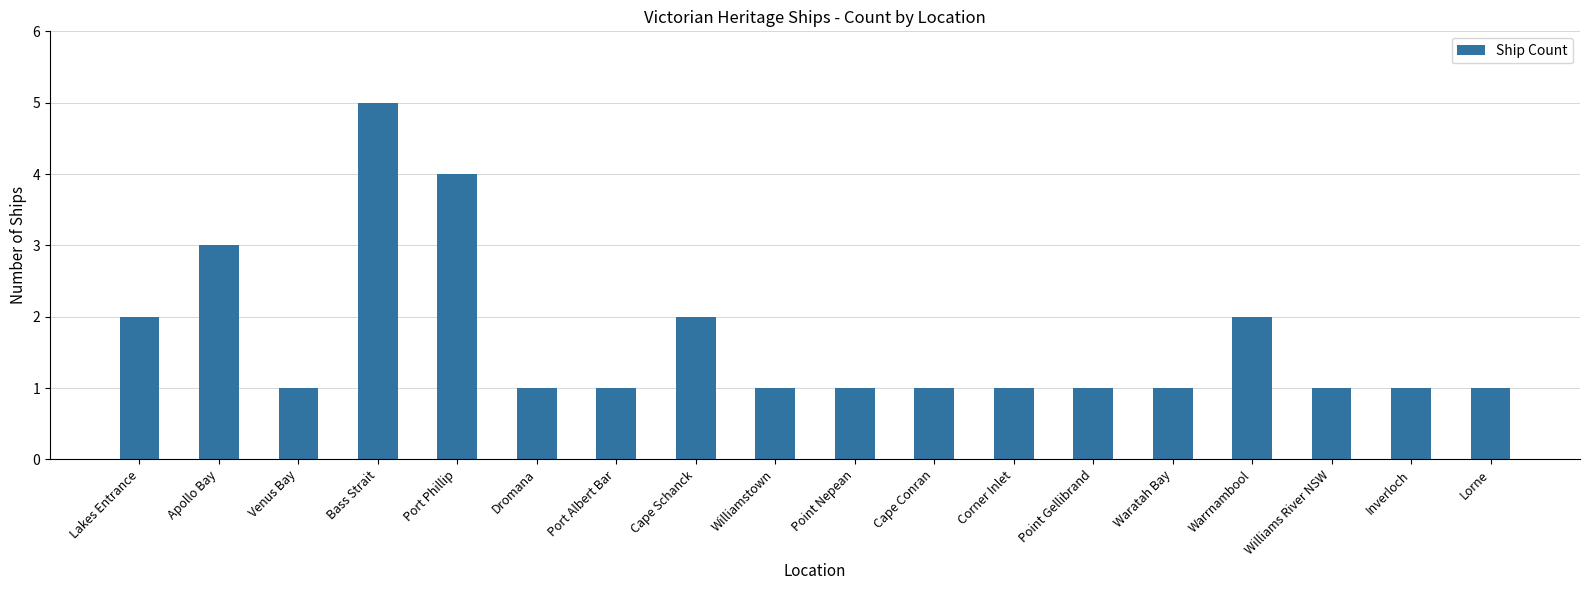

Reading right to left, list all the values displayed in this chart.

Lorne=1	Inverloch=1	Williams River NSW=1	Warrnambool=2	Waratah Bay=1	Point Gellibrand=1	Corner Inlet=1	Cape Conran=1	Point Nepean=1	Williamstown=1	Cape Schanck=2	Port Albert Bar=1	Dromana=1	Port Phillip=4	Bass Strait=5	Venus Bay=1	Apollo Bay=3	Lakes Entrance=2